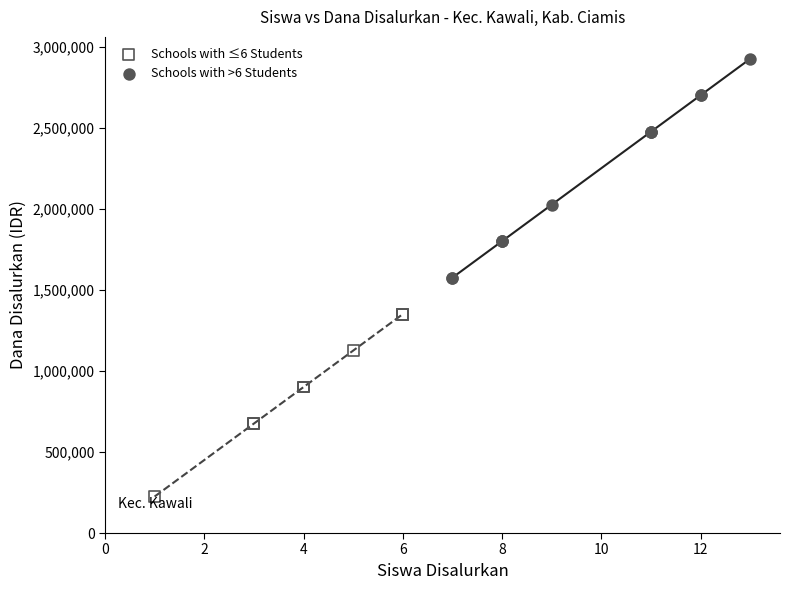

What are all the series names shown in the legend?

Schools with ≤6 Students, Schools with >6 Students